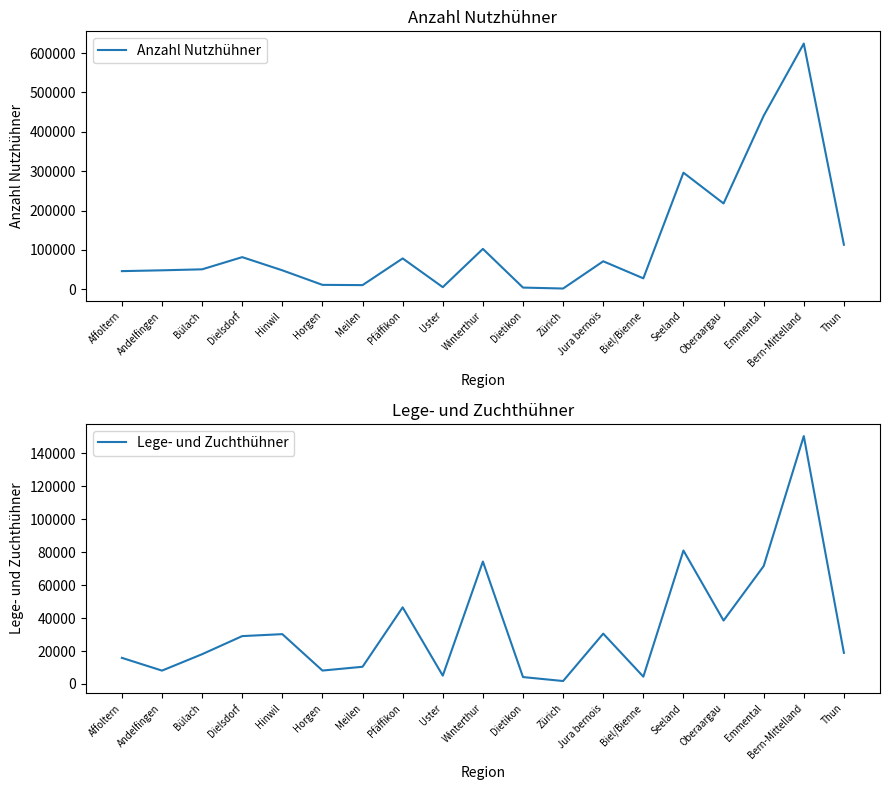

True or false: Lege- und Zuchthühner and Anzahl Nutzhühner intersect in this chart.

False